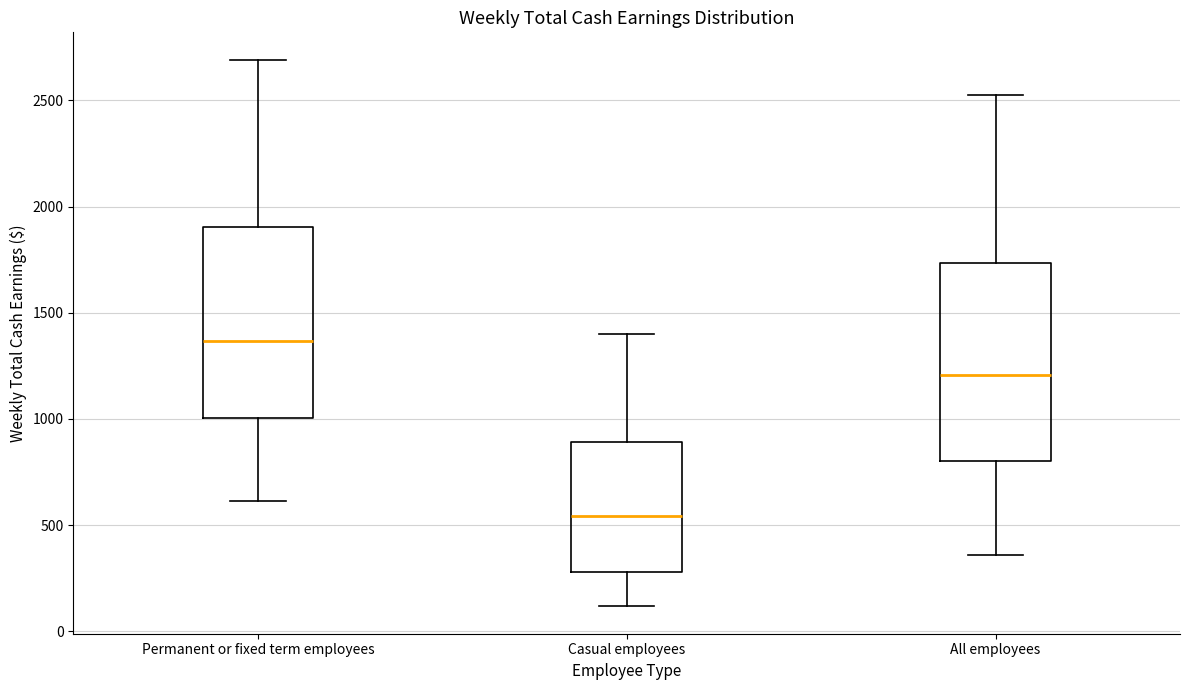

Which box's median line is the lowest?

Casual employees